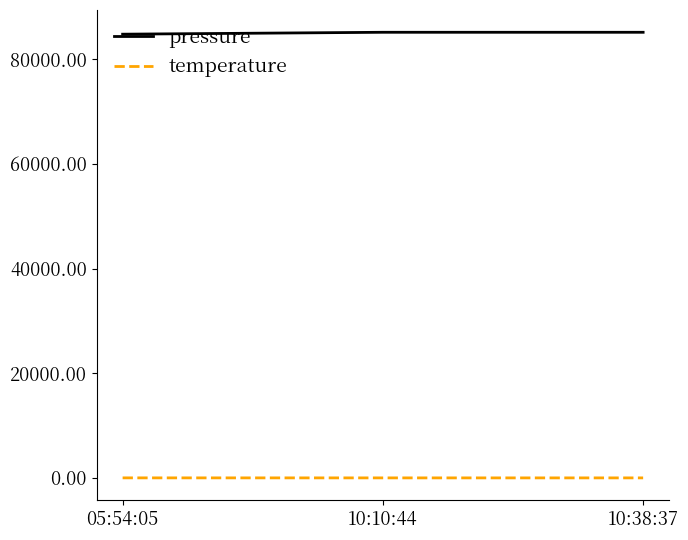

What is the highest value of the pressure series?

85140.2